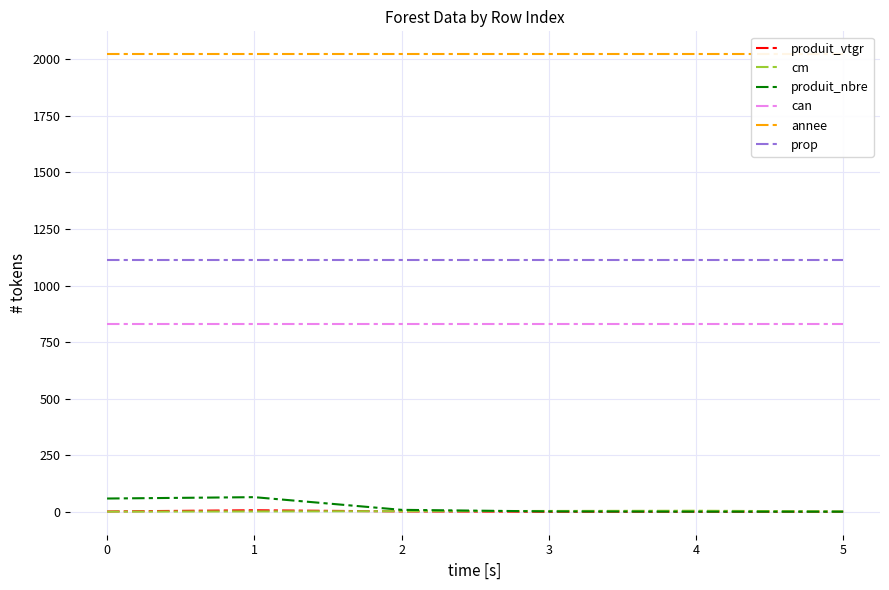

How many interior local peaks does the produit_nbre series have?

1